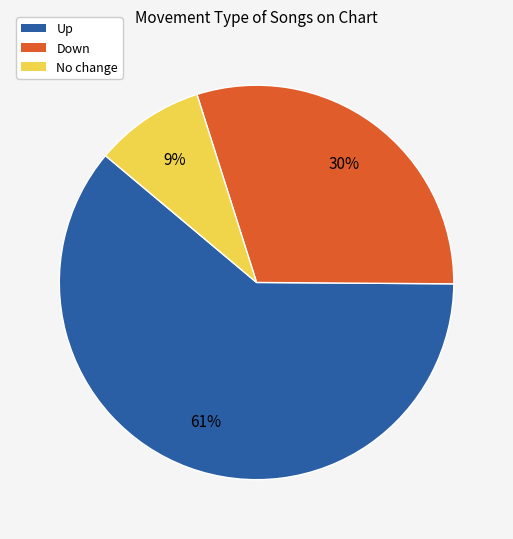

To the nearest percent, what is the average slice percentage?

33%